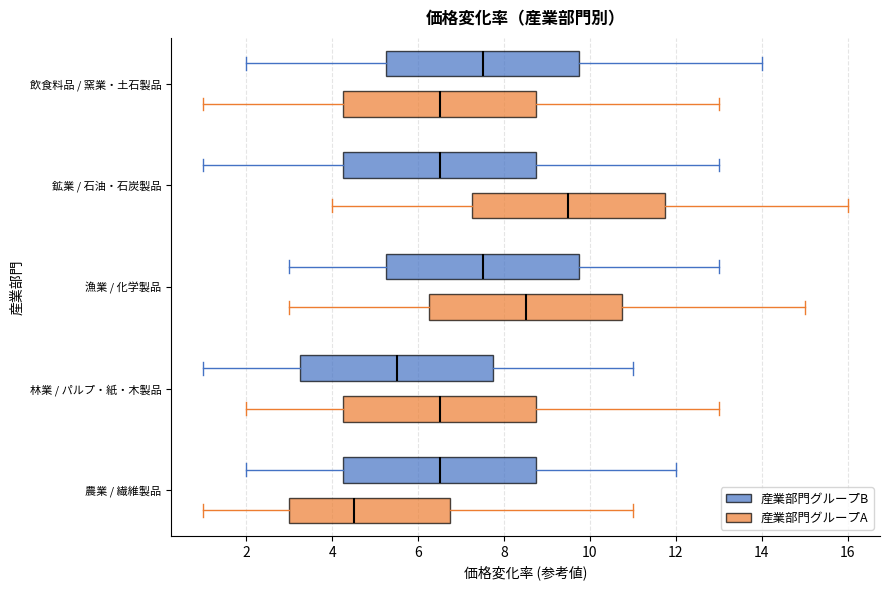

Reading bottom to top, read every box against the x-axis: the position of its median line, the range the box covers, and the ends of its whiskers. The values are not printed on the chart, so give them approximately, as read against the axis.

農業 / 繊維製品 (産業部門グループA): median 4.6, box 3.0 to 6.8, whiskers 1.0 to 11.0
農業 / 繊維製品 (産業部門グループB): median 6.6, box 4.2 to 8.8, whiskers 2.0 to 12.0
林業 / パルプ・紙・木製品 (産業部門グループA): median 6.6, box 4.2 to 8.8, whiskers 2.0 to 13.0
林業 / パルプ・紙・木製品 (産業部門グループB): median 5.6, box 3.2 to 7.8, whiskers 1.0 to 11.0
漁業 / 化学製品 (産業部門グループA): median 8.6, box 6.2 to 10.8, whiskers 3.0 to 15.0
漁業 / 化学製品 (産業部門グループB): median 7.6, box 5.2 to 9.8, whiskers 3.0 to 13.0
鉱業 / 石油・石炭製品 (産業部門グループA): median 9.6, box 7.2 to 11.8, whiskers 4.0 to 16.0
鉱業 / 石油・石炭製品 (産業部門グループB): median 6.6, box 4.2 to 8.8, whiskers 1.0 to 13.0
飲食料品 / 窯業・土石製品 (産業部門グループA): median 6.6, box 4.2 to 8.8, whiskers 1.0 to 13.0
飲食料品 / 窯業・土石製品 (産業部門グループB): median 7.6, box 5.2 to 9.8, whiskers 2.0 to 14.0